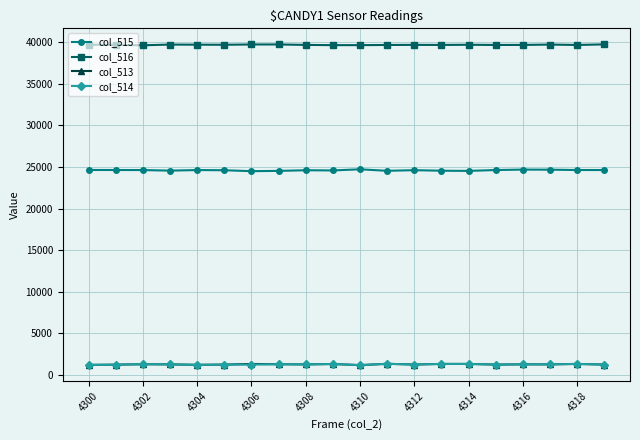

True or false: col_513 and col_516 cross at least once.

False